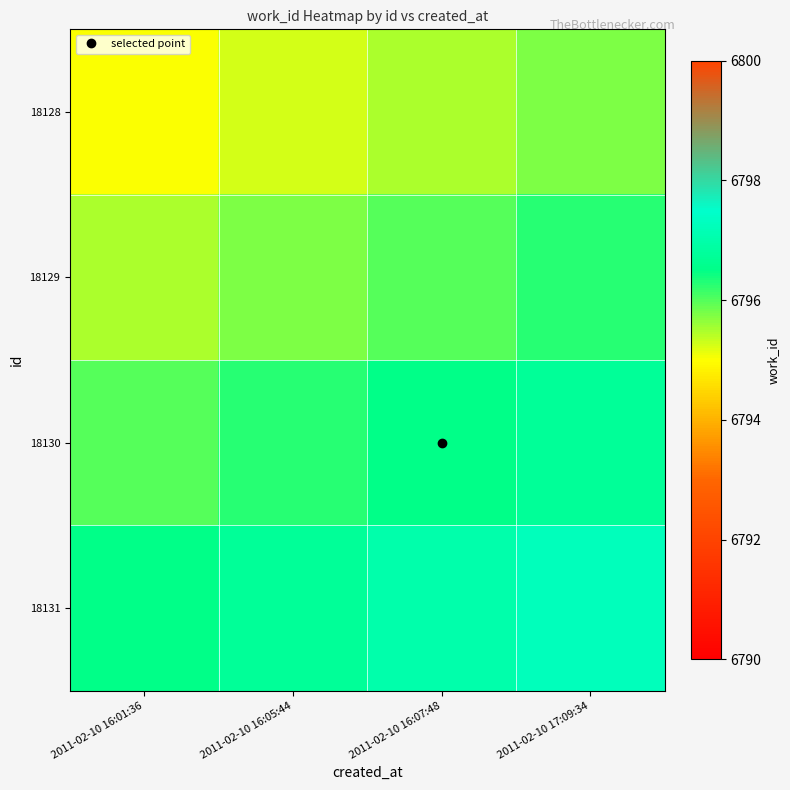

Which series changed the most between 2011-02-10 16:05:44 and 2011-02-10 16:07:48?

18128